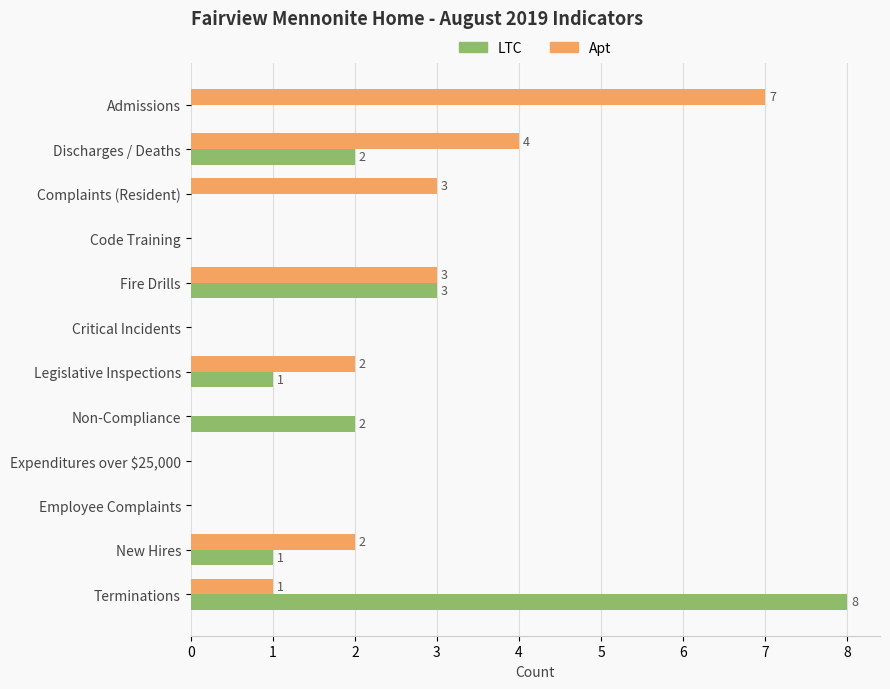

Which series changed the most between Fire Drills and Legislative Inspections?

LTC